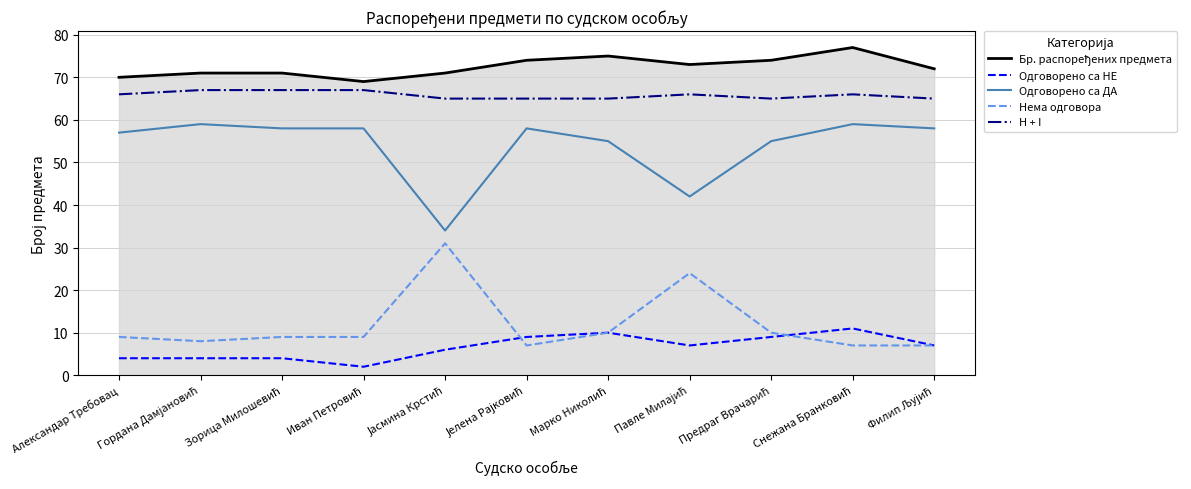

True or false: Одговорено са НЕ and H + I intersect in this chart.

False